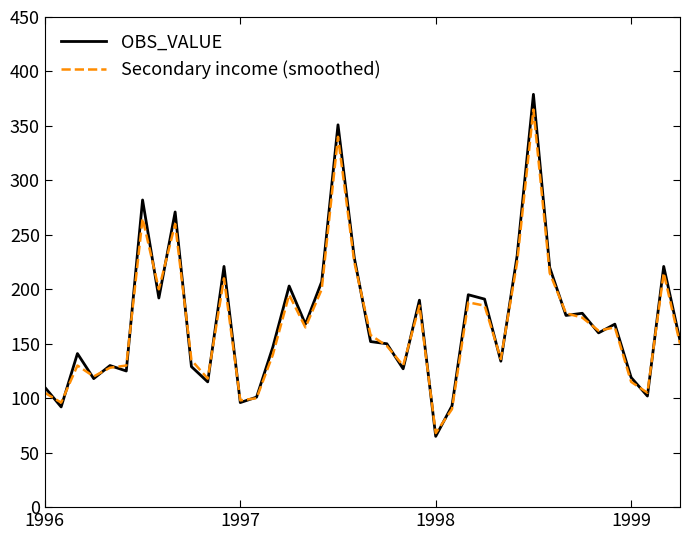

Which series has the largest range (max minus min)?

OBS_VALUE